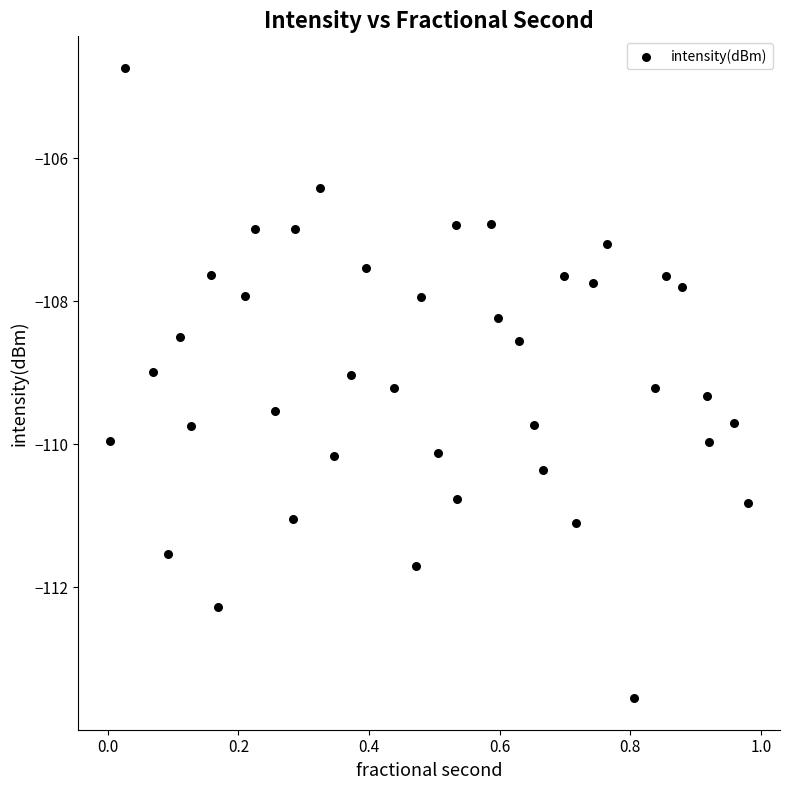

What is the range of X values (max minus min)?

1.0